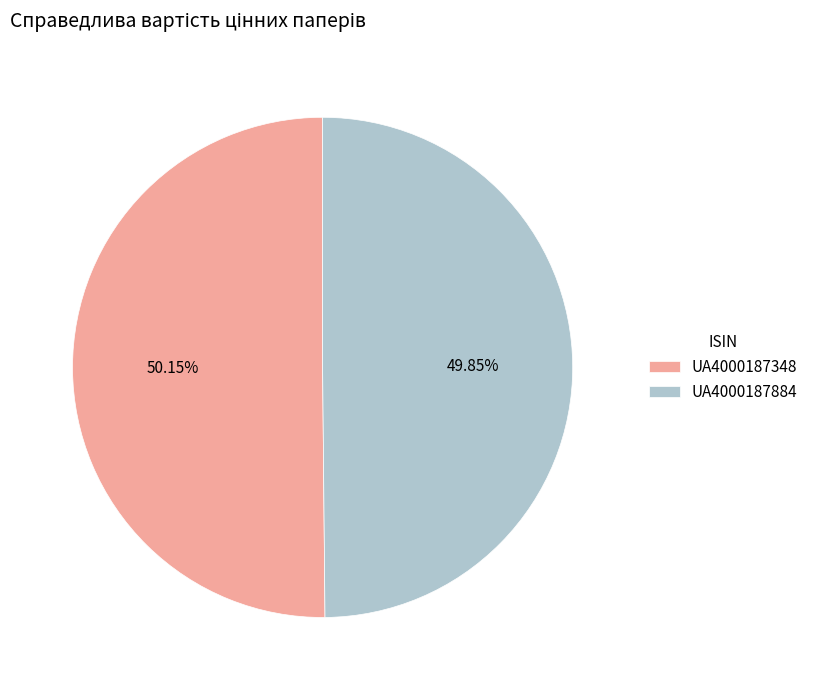

How many slices are in this pie chart?

2